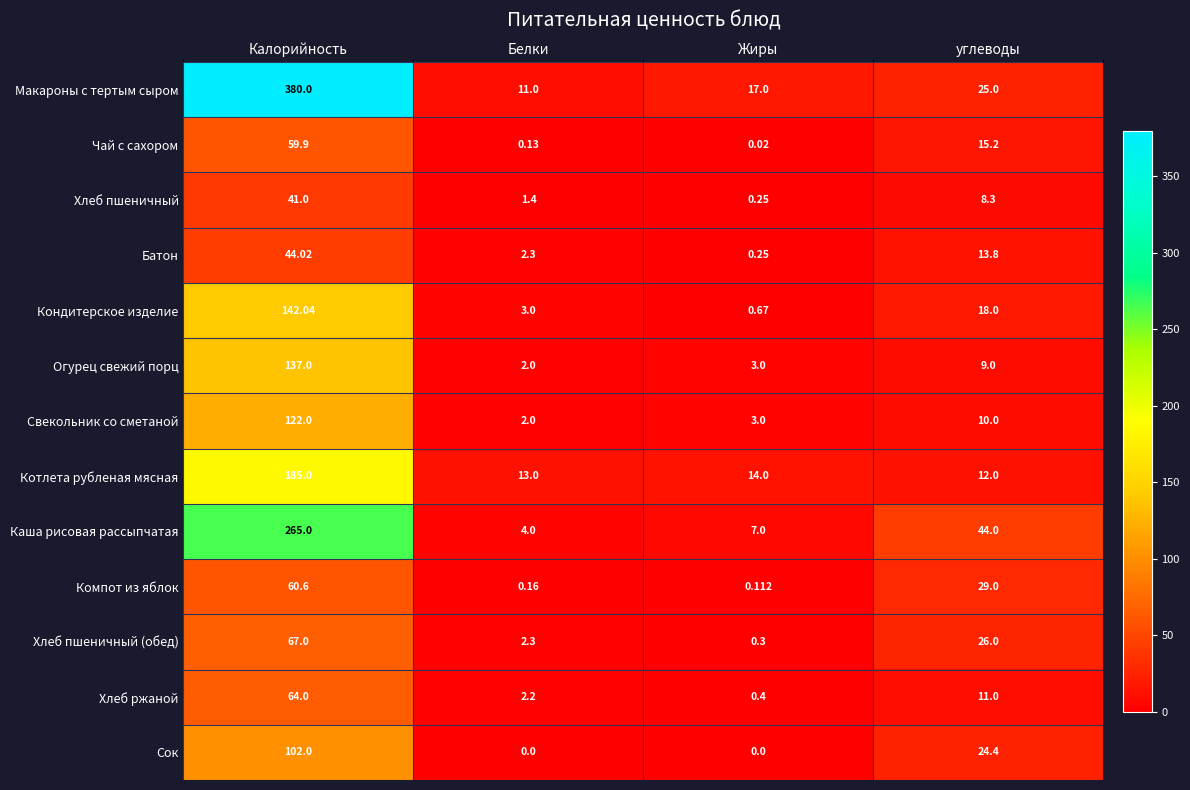

Where is Макароны с тертым сыром nearest to the value 195?

углеводы